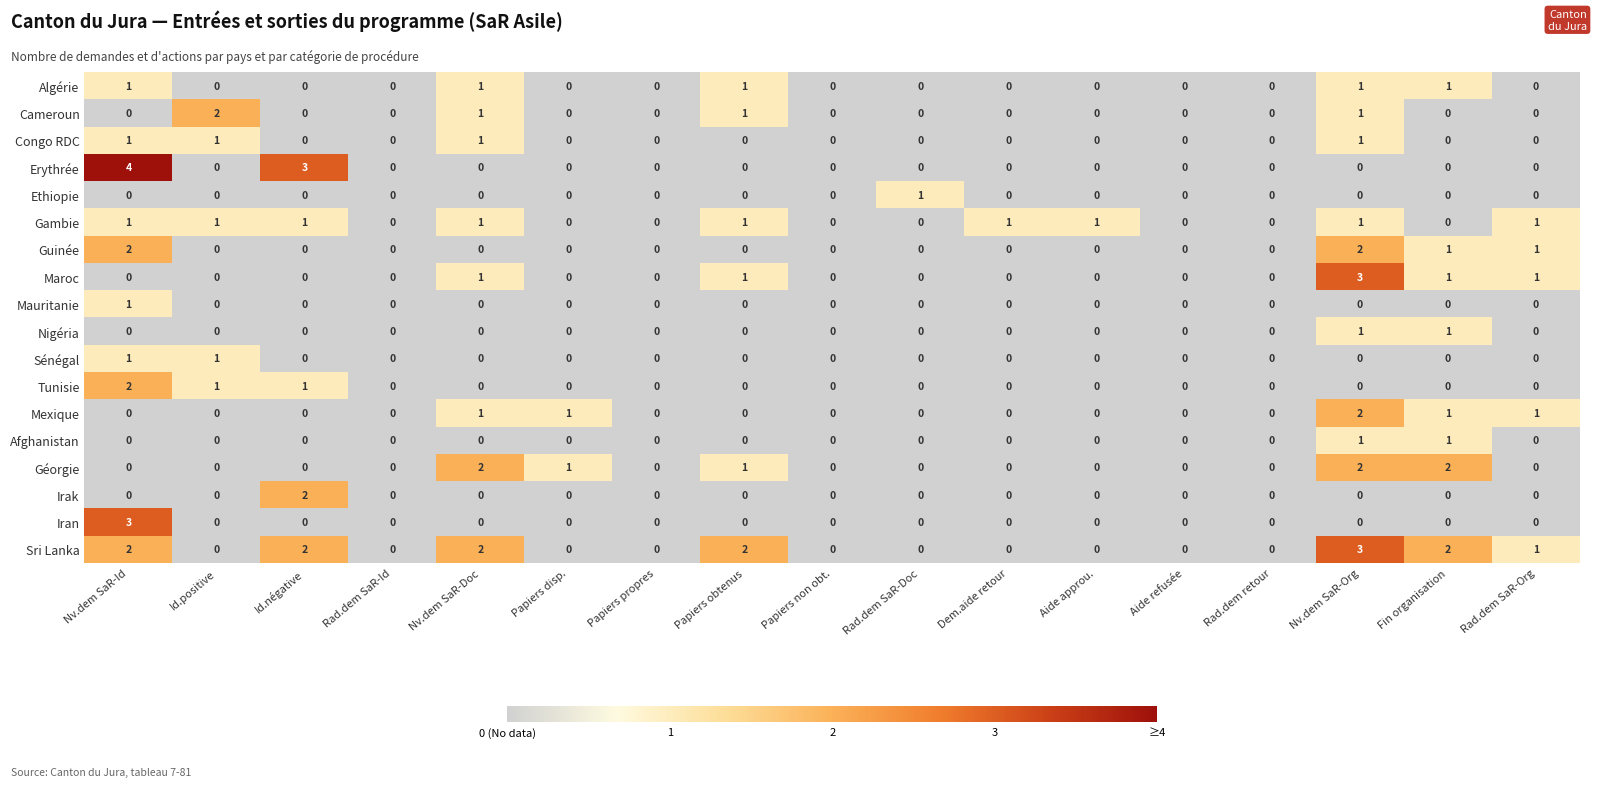

What is the spread (max minus min) of values at Fin organisation?

2